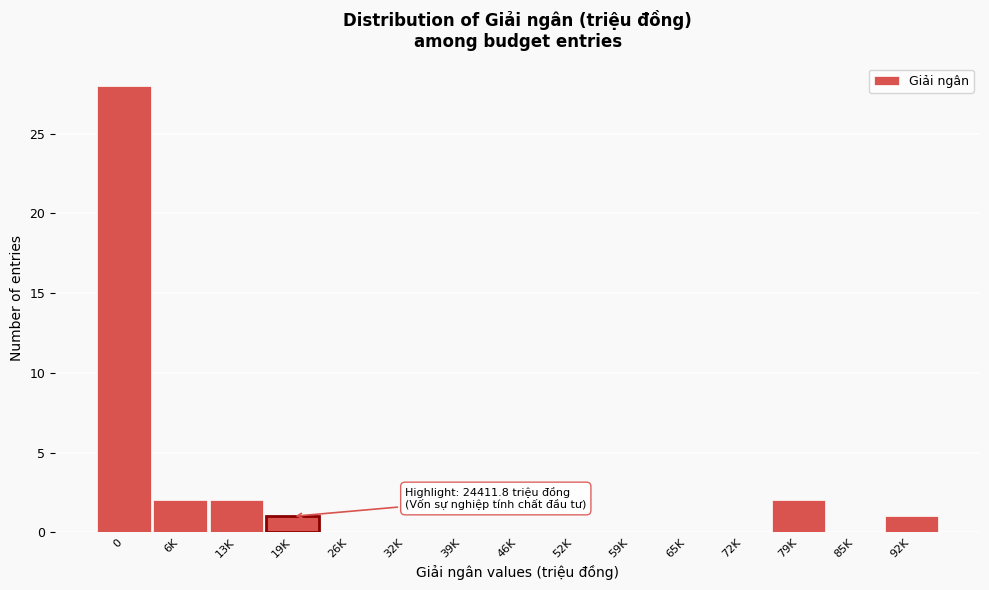

Reading left to right, what are all the values shown in this chart?

0=28	6K=2	13K=2	19K=1	26K=0	32K=0	39K=0	46K=0	52K=0	59K=0	65K=0	72K=0	79K=2	85K=0	92K=1